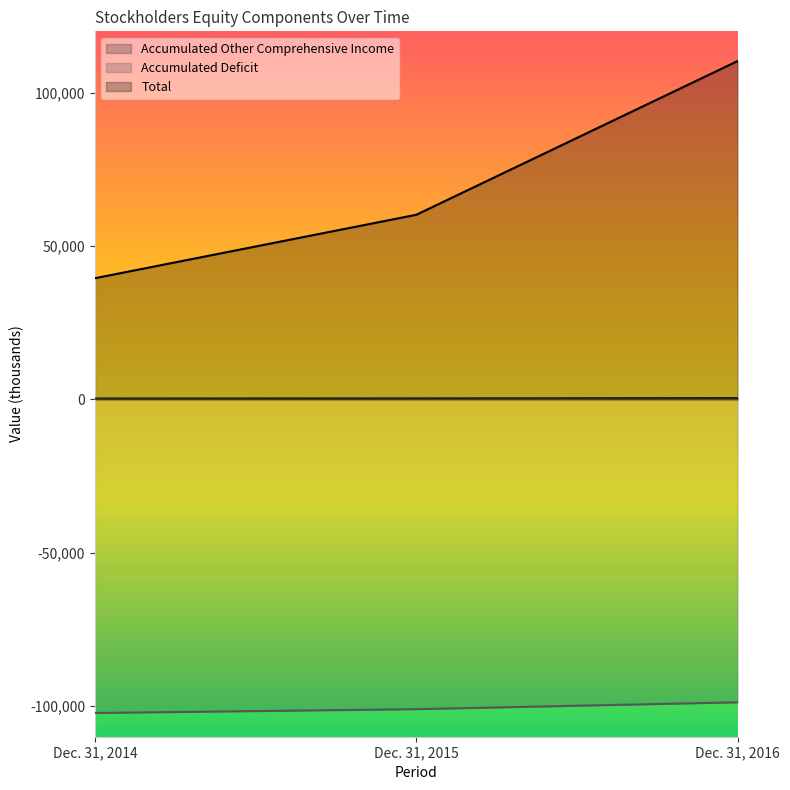

What is the smallest value displayed?

-102264